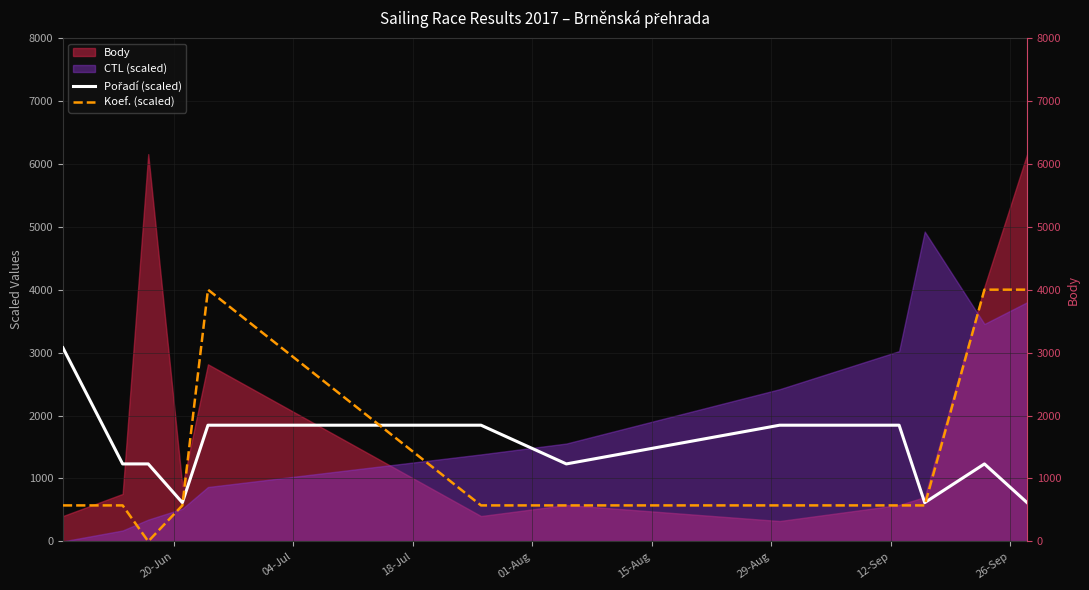

What is the maximum value for Koef. (scaled)?

4000.1